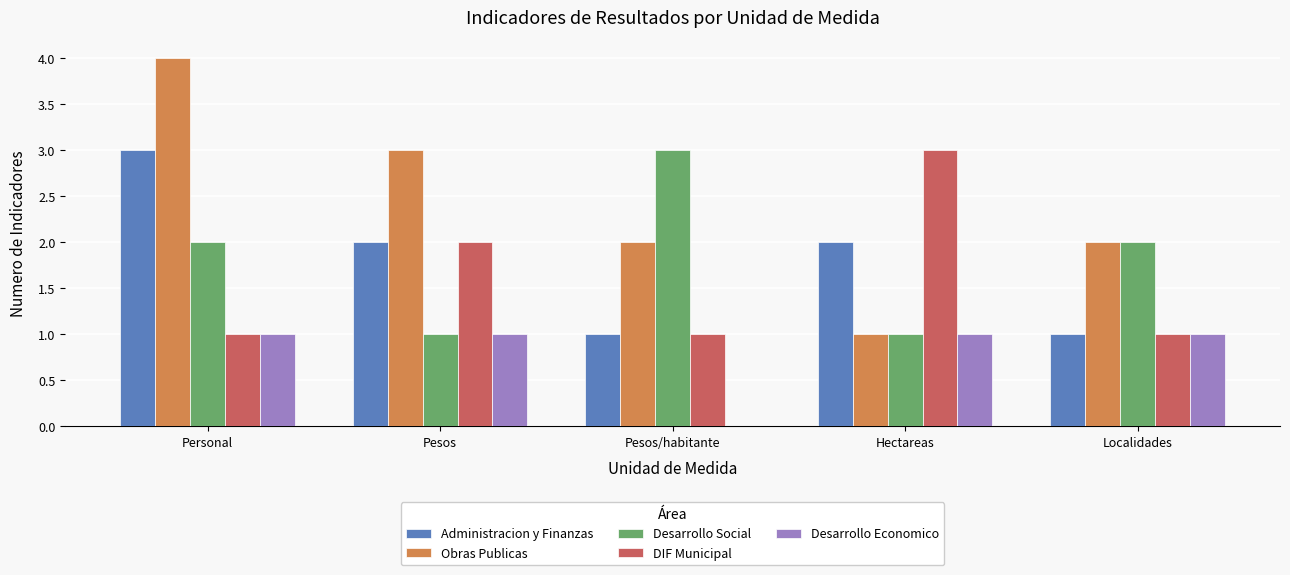

Which series has the largest total across all categories?

Obras Publicas